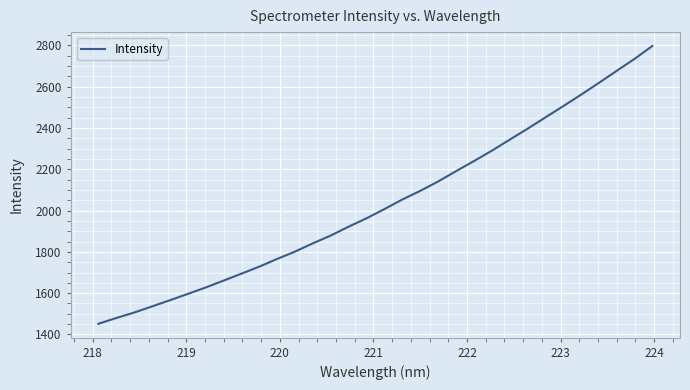

What is the minimum value shown in the chart?

1451.8